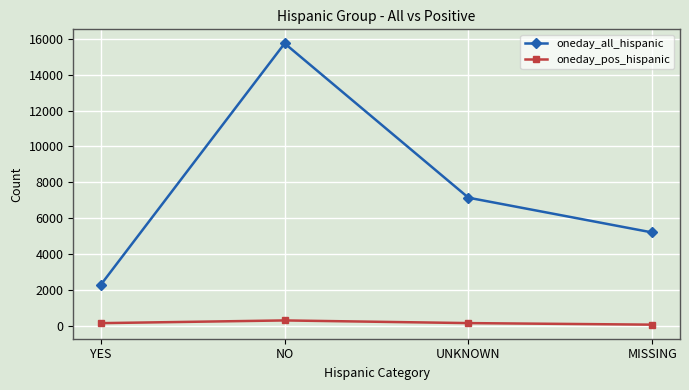

Which series changed the most between YES and MISSING?

oneday_all_hispanic